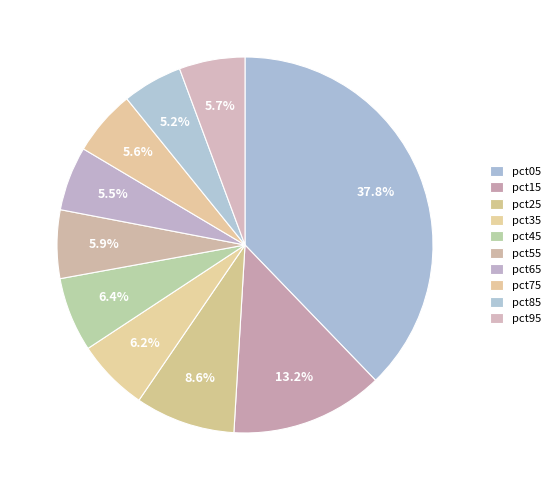

Does pct65 account for over 50% of the chart?

No